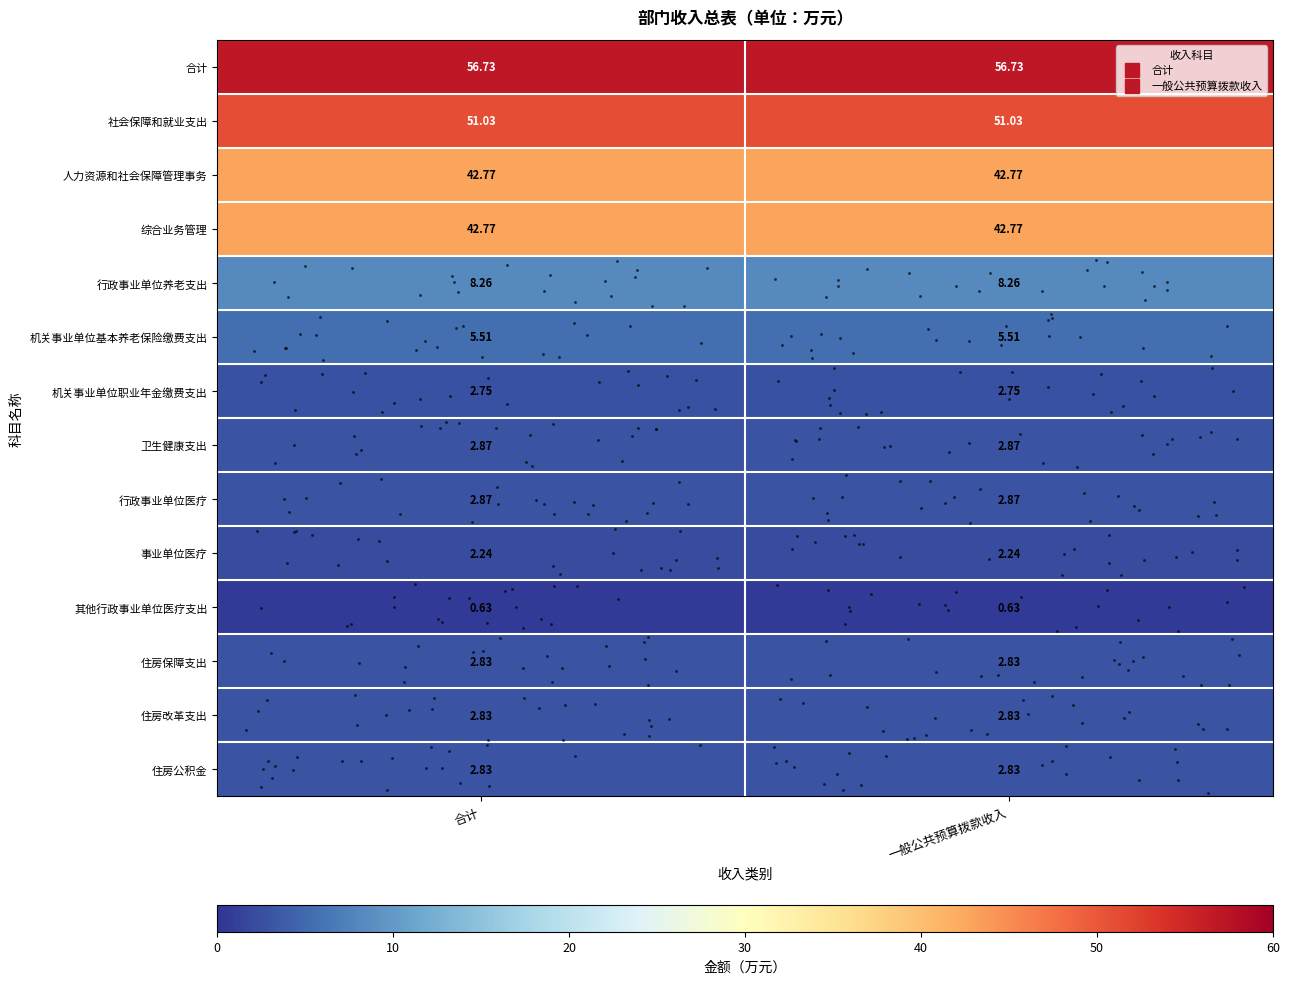

What is the greatest value displayed?

56.7